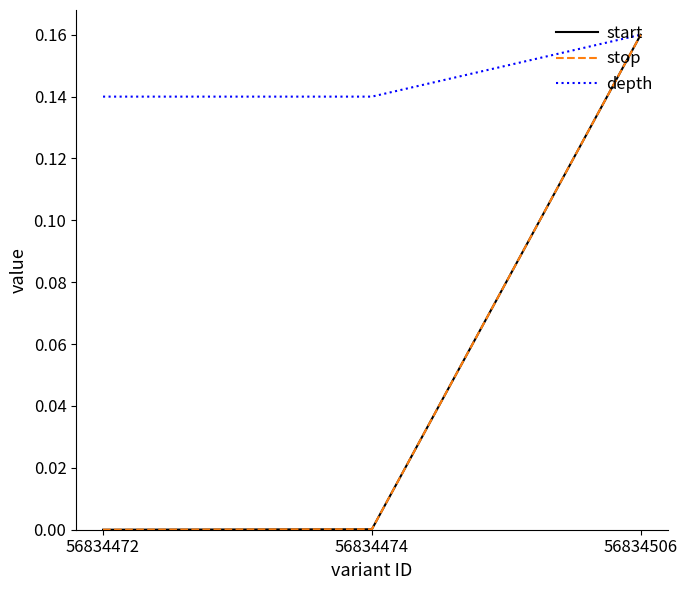

What is the value of the depth point at the 2nd from the left?

0.1